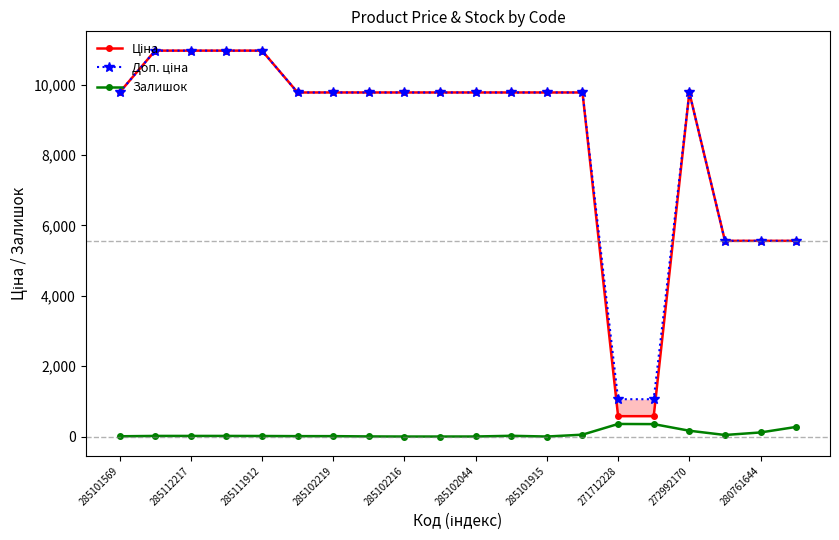

Is it true that Залишок equals 17 at 285112217?

True